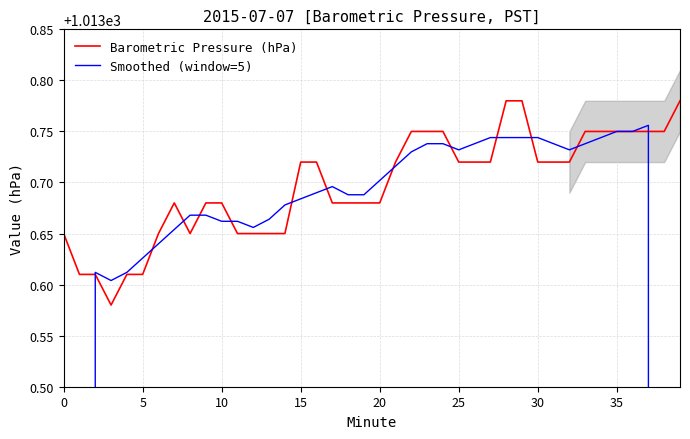

Which series ends up on top after the final intersection of Smoothed (window=5) and Barometric Pressure (hPa)?

Barometric Pressure (hPa)